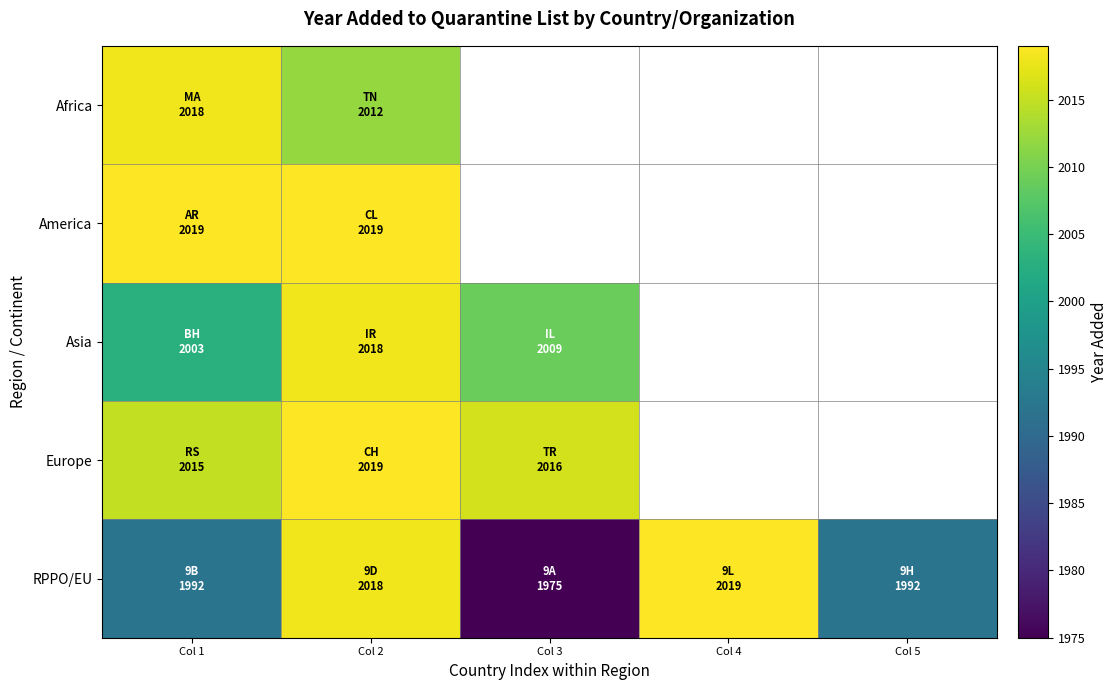

How many distinct data groups are displayed?

5